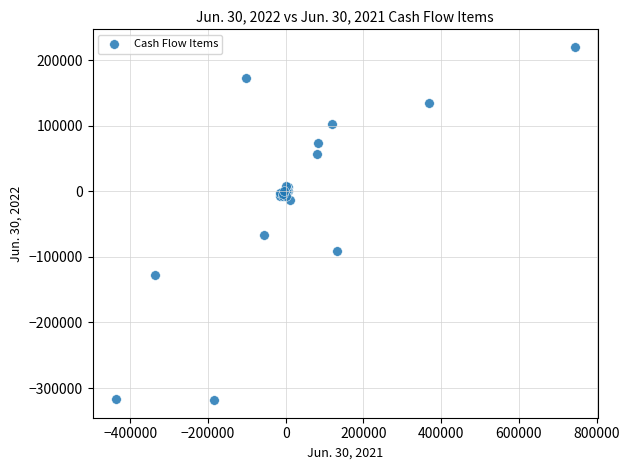

What Y value in the scatter plot is closest to -49260?

-66987